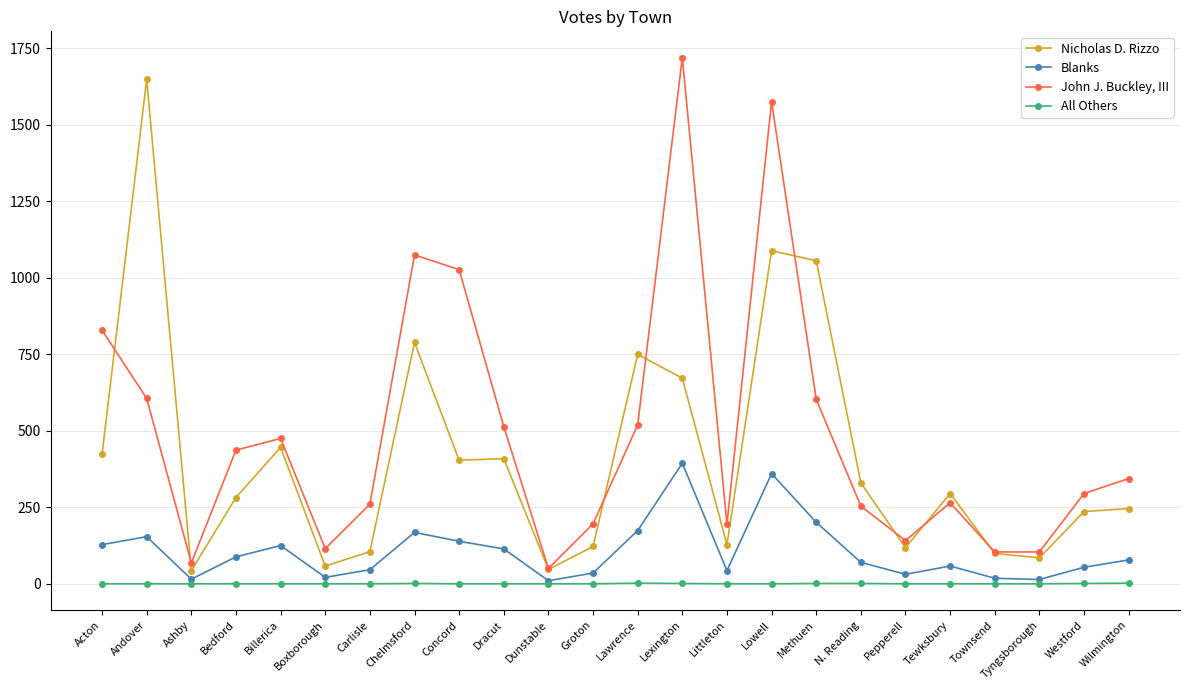

At Westford, list the series in order from smallest to largest.

All Others, Blanks, Nicholas D. Rizzo, John J. Buckley, III